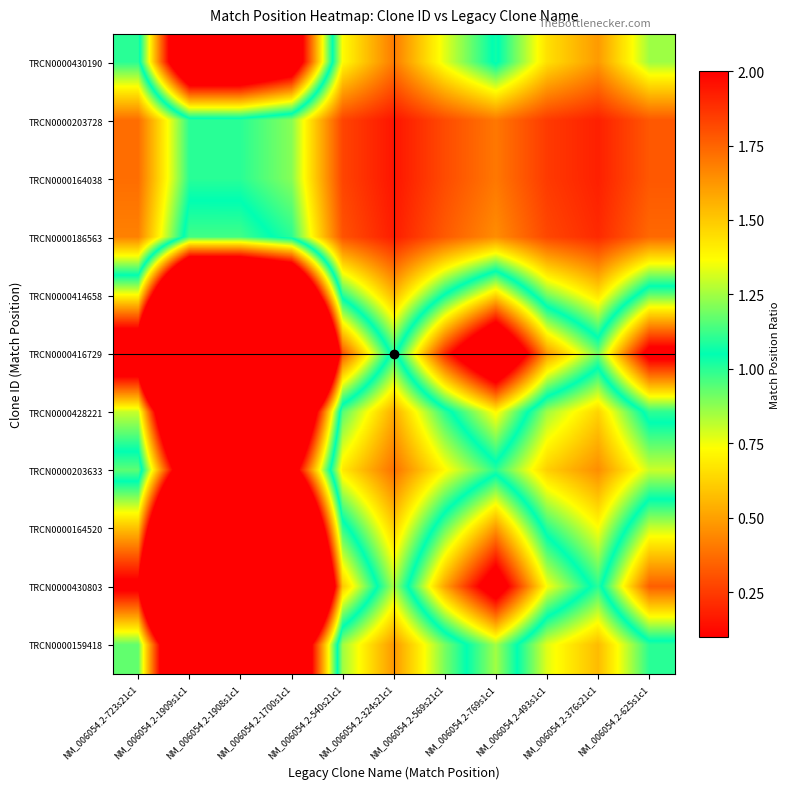

How many data points does each series have?

11